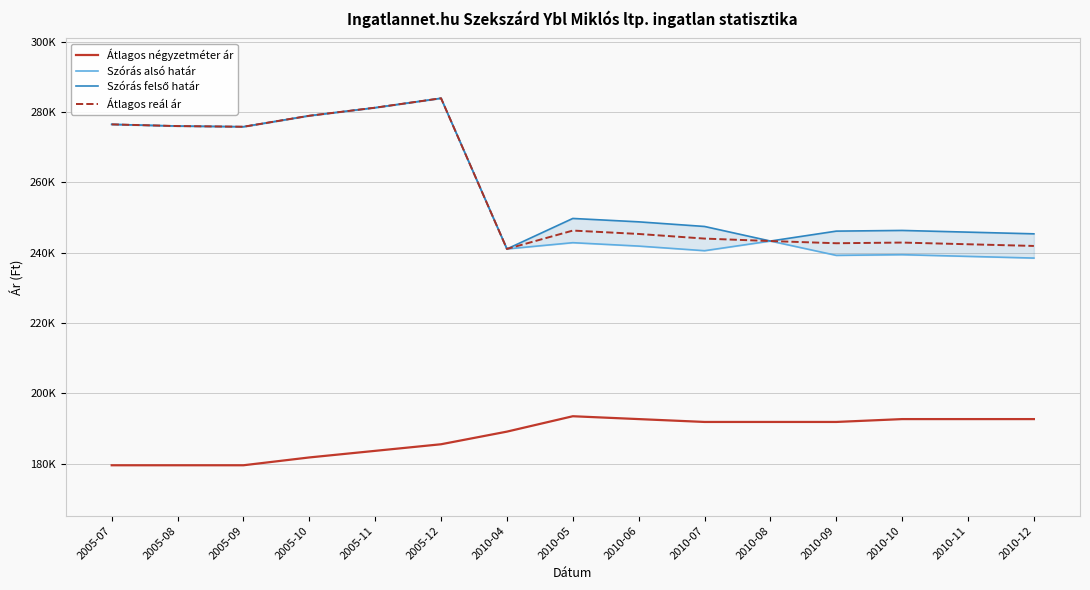

True or false: Átlagos reál ár and Szórás alsó határ cross at least once.

False